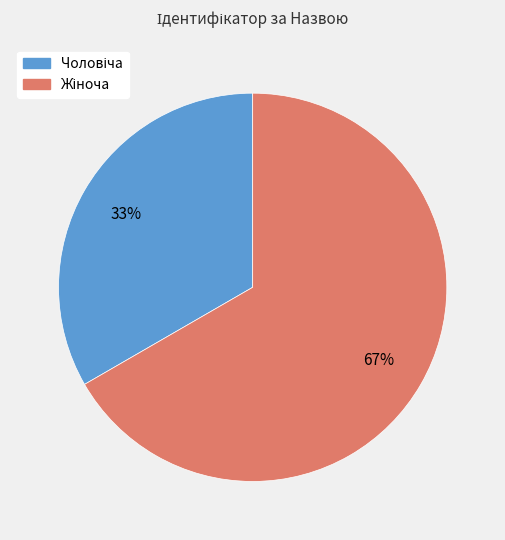

Is there a majority slice in this chart?

Yes